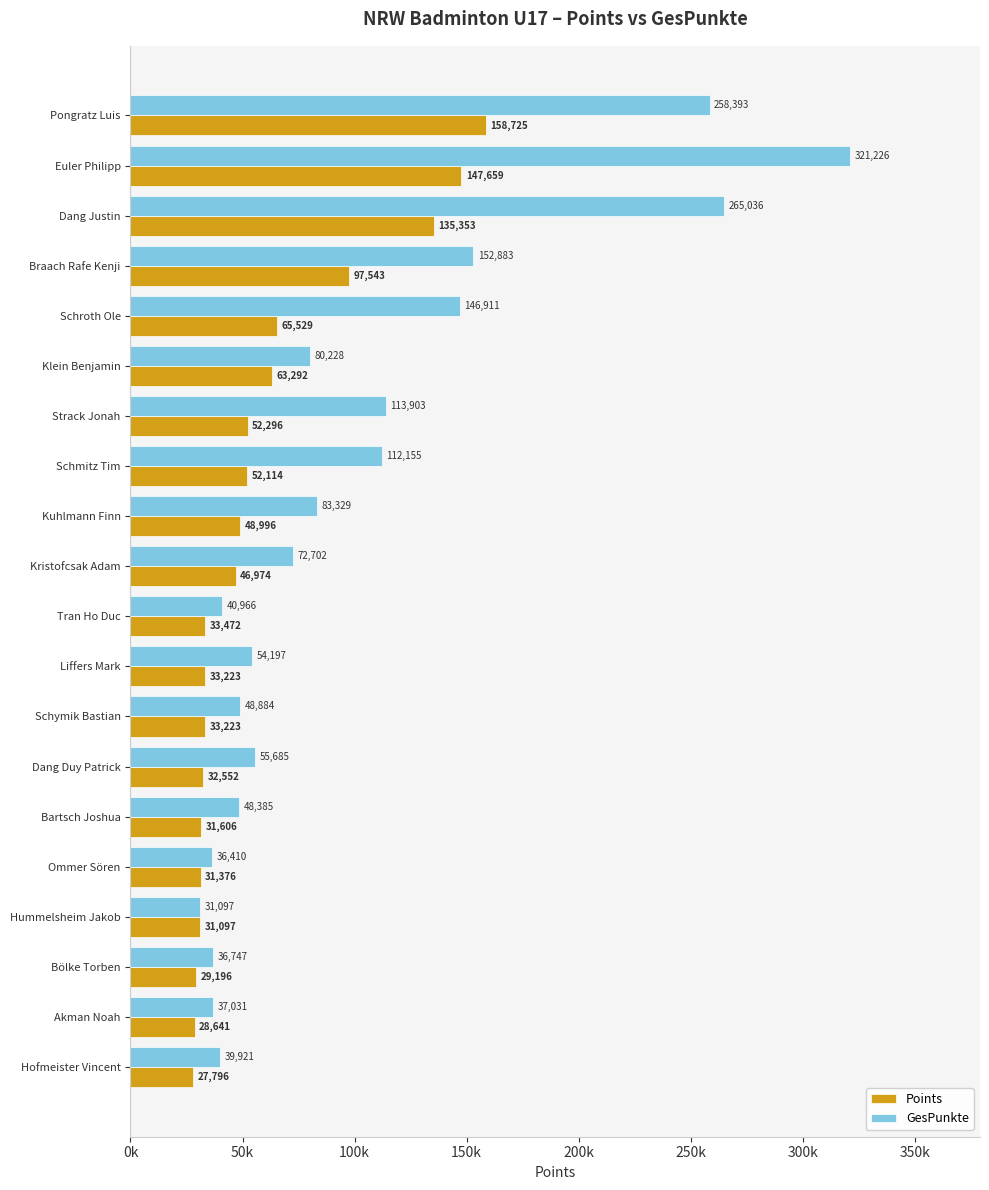

What is the lowest value of the GesPunkte series?

31097